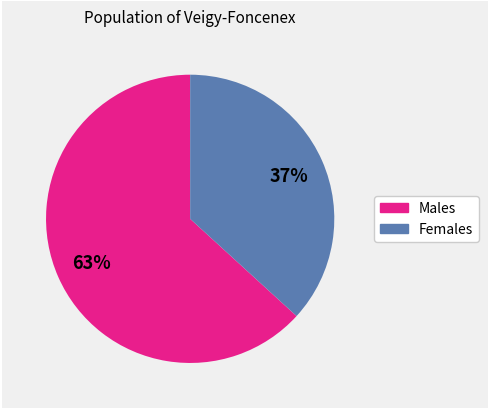

Is there any slice that represents more than half of the pie?

Yes